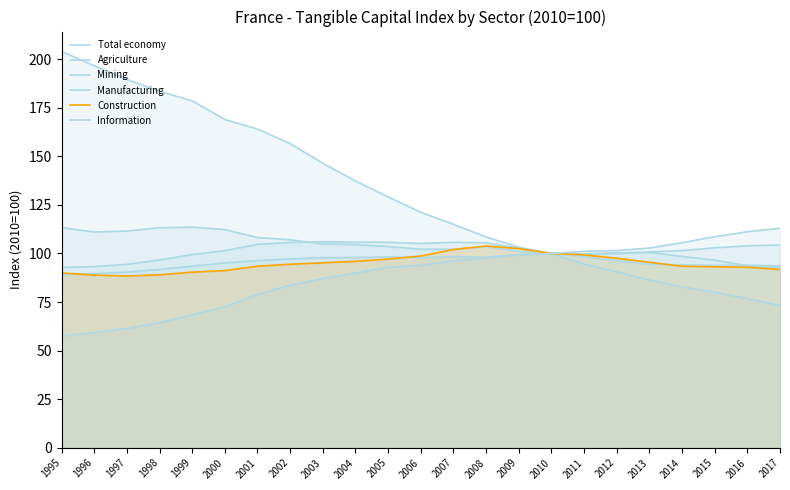

At how many categories does at least one series exceed 197?

1